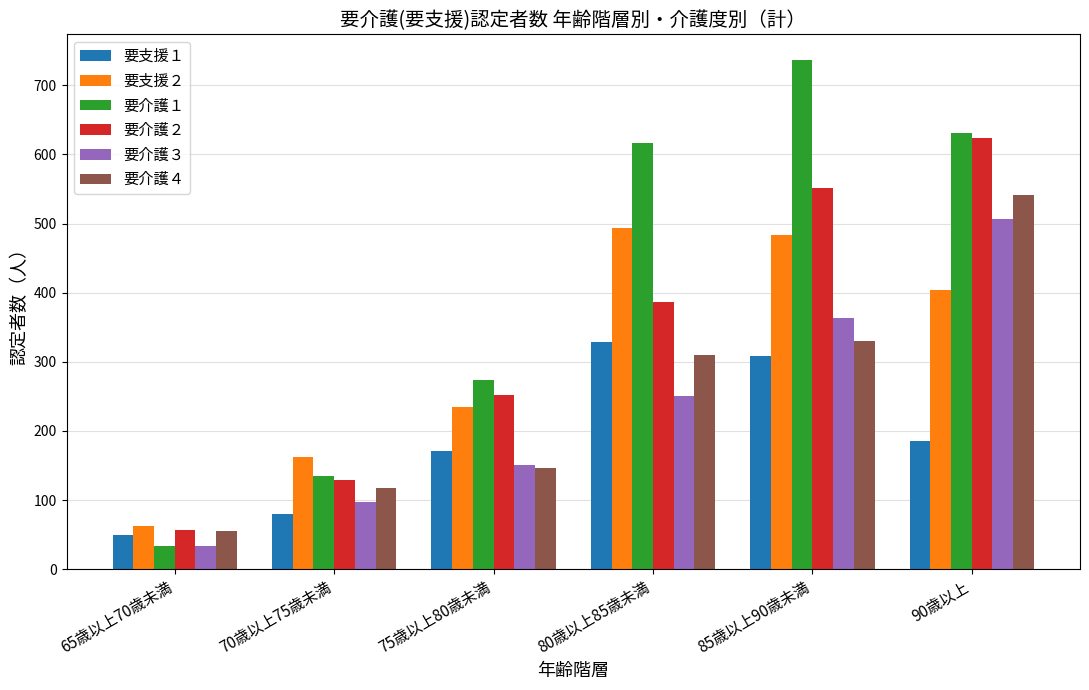

How many groups of bars are there?

6